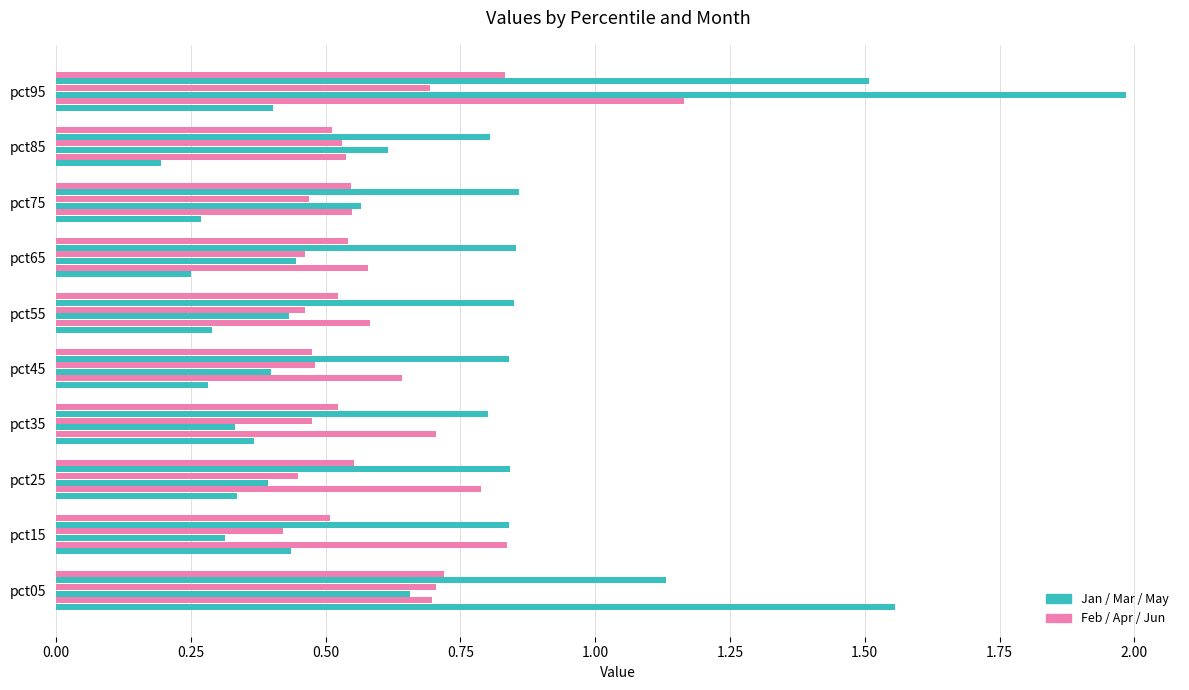

Reading right to left, transcribe all the data shown in this chart.

Jan: 0.4	0.2	0.3	0.3	0.3	0.3	0.4	0.3	0.4	1.6
Feb: 1.2	0.5	0.5	0.6	0.6	0.6	0.7	0.8	0.8	0.7
Mar: 2.0	0.6	0.6	0.4	0.4	0.4	0.3	0.4	0.3	0.7
Apr: 0.7	0.5	0.5	0.5	0.5	0.5	0.5	0.4	0.4	0.7
May: 1.5	0.8	0.9	0.9	0.8	0.8	0.8	0.8	0.8	1.1
Jun: 0.8	0.5	0.5	0.5	0.5	0.5	0.5	0.6	0.5	0.7